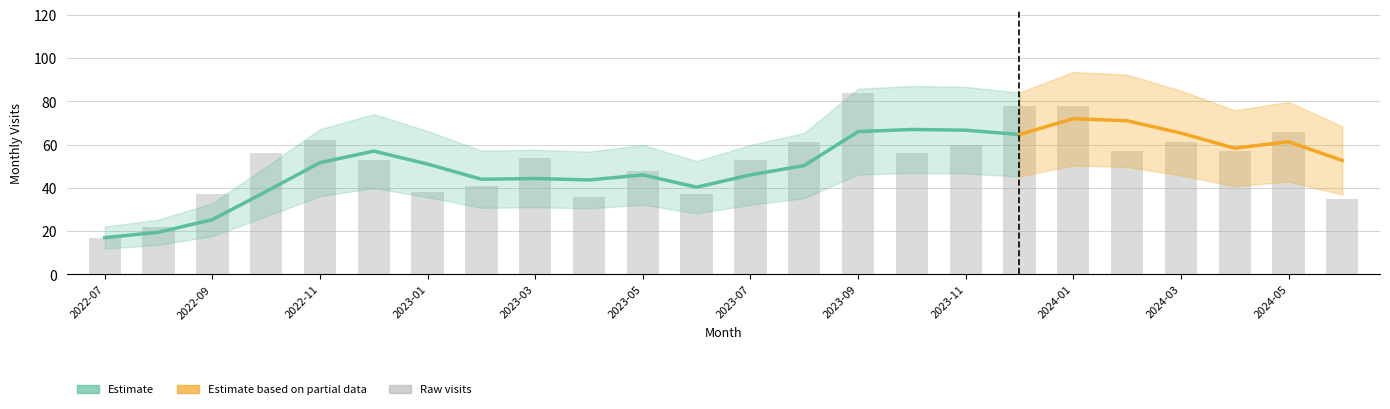

Rank the categories by value from highest to lowest.

2023-09, 2023-12, 2024-01, 2024-05, 2022-11, 2023-08, 2024-03, 2023-11, 2024-02, 2024-04, 2022-10, 2023-10, 2023-03, 2022-12, 2023-07, 2023-05, 2023-02, 2023-01, 2022-09, 2023-06, 2023-04, 2024-06, 2022-08, 2022-07